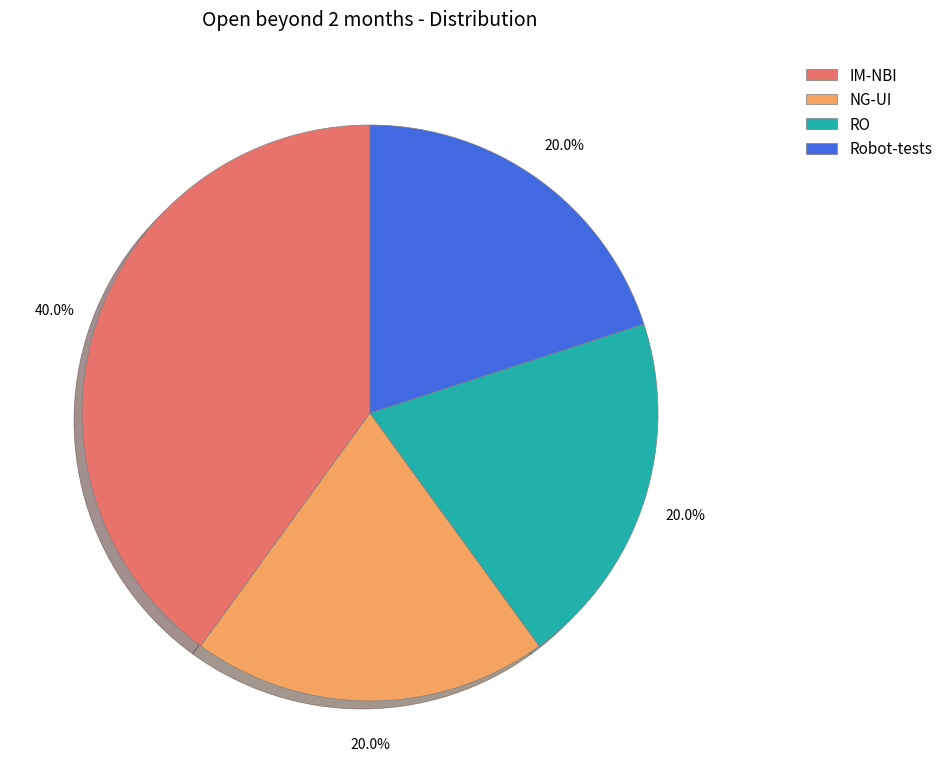

Which category has the biggest portion of the pie?

IM-NBI